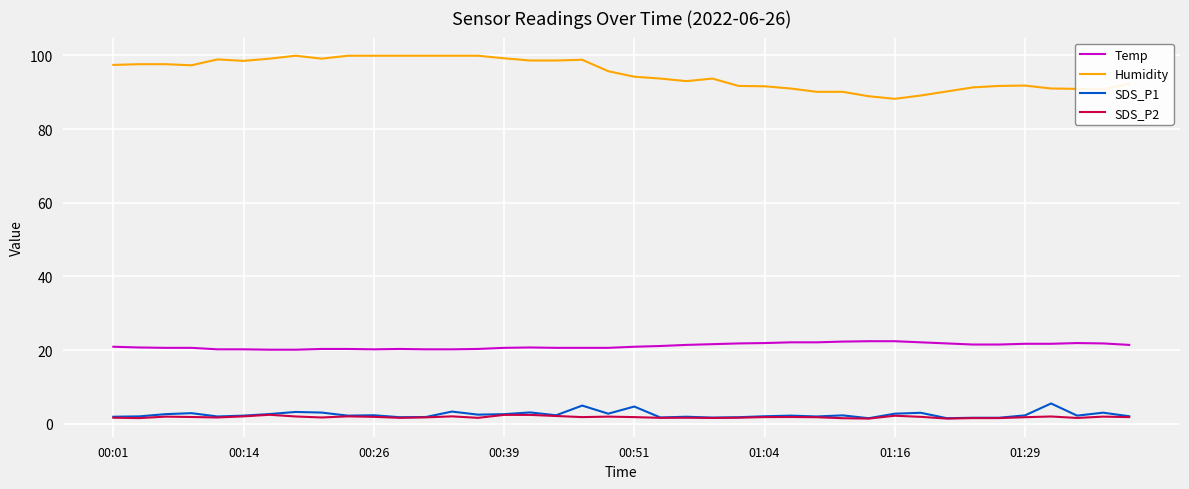

What is the maximum value shown in the chart?

99.9